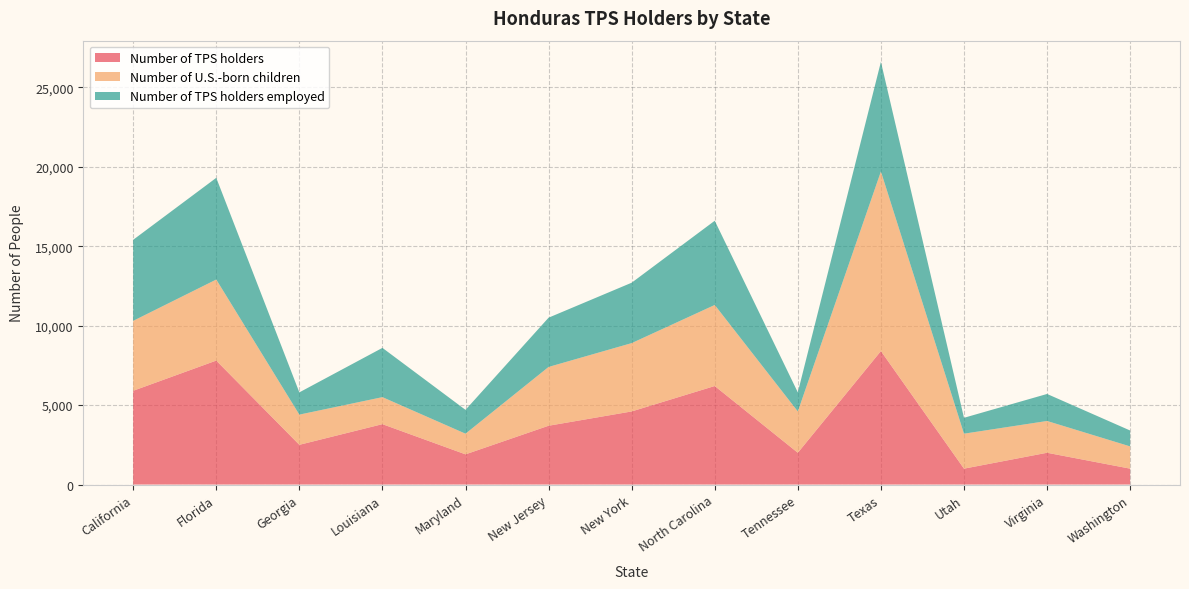

Reading right to left, list all the values displayed in this chart.

Number of TPS holders: Washington=1000	Virginia=2000	Utah=1000	Texas=8400	Tennessee=2000	North Carolina=6200	New York=4600	New Jersey=3700	Maryland=1900	Louisiana=3800	Georgia=2500	Florida=7800	California=5900
Number of U.S.-born children: Washington=1400	Virginia=2000	Utah=2200	Texas=11300	Tennessee=2600	North Carolina=5100	New York=4300	New Jersey=3700	Maryland=1300	Louisiana=1700	Georgia=1900	Florida=5100	California=4400
Number of TPS holders employed: Washington=1000	Virginia=1700	Utah=1000	Texas=6900	Tennessee=1200	North Carolina=5300	New York=3800	New Jersey=3100	Maryland=1500	Louisiana=3100	Georgia=1400	Florida=6400	California=5100